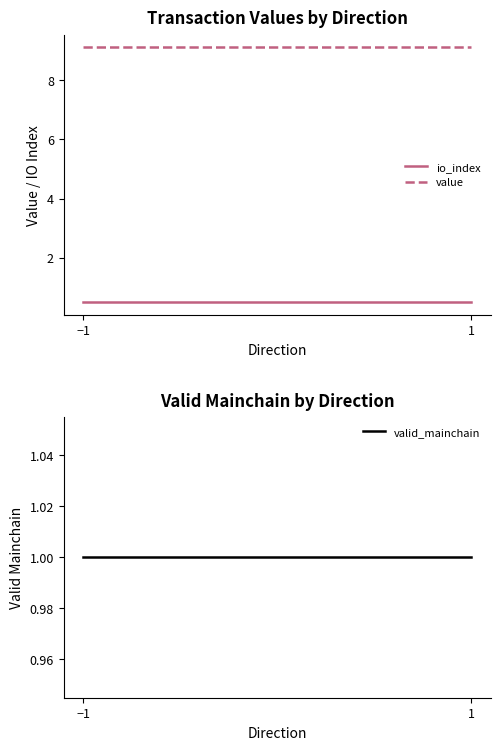

Which has a higher value, −1 or 1?

−1